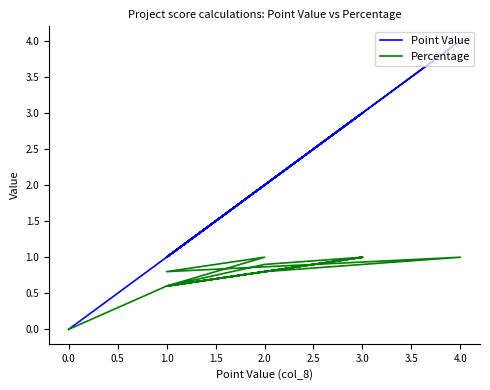

Is it true that Percentage equals 0.3 at 2.0?

False